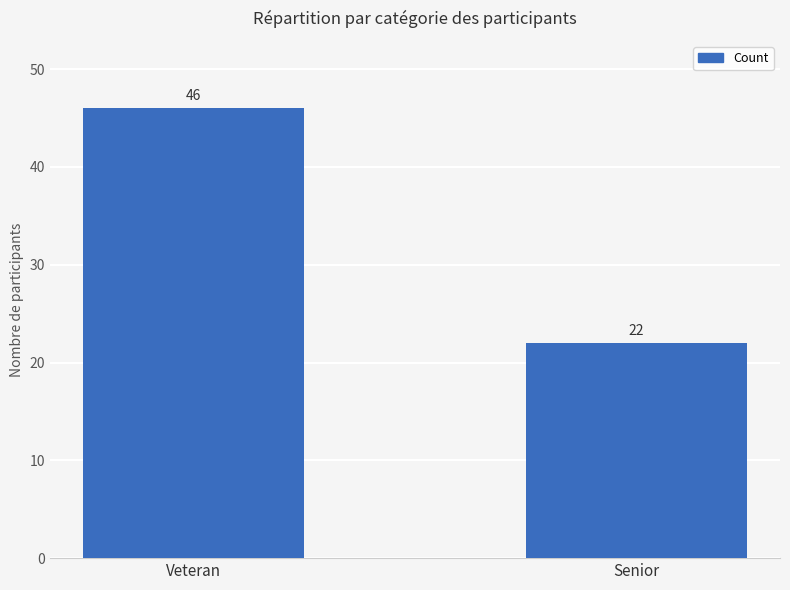

Reading left to right, what are all the values shown in this chart?

46	22